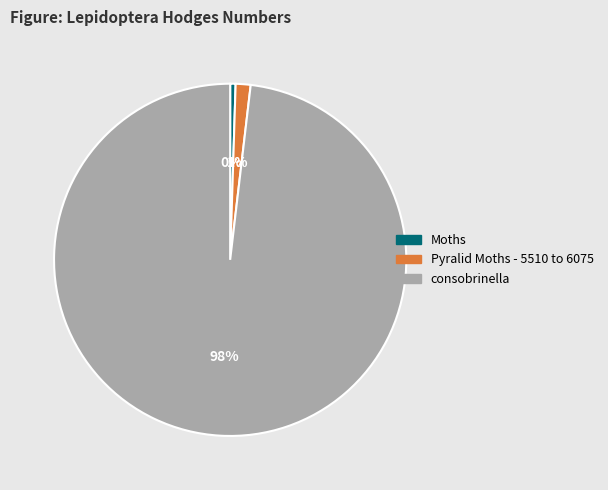

What percentage is the Pyralid Moths - 5510 to 6075 slice, to the nearest percent?

1%